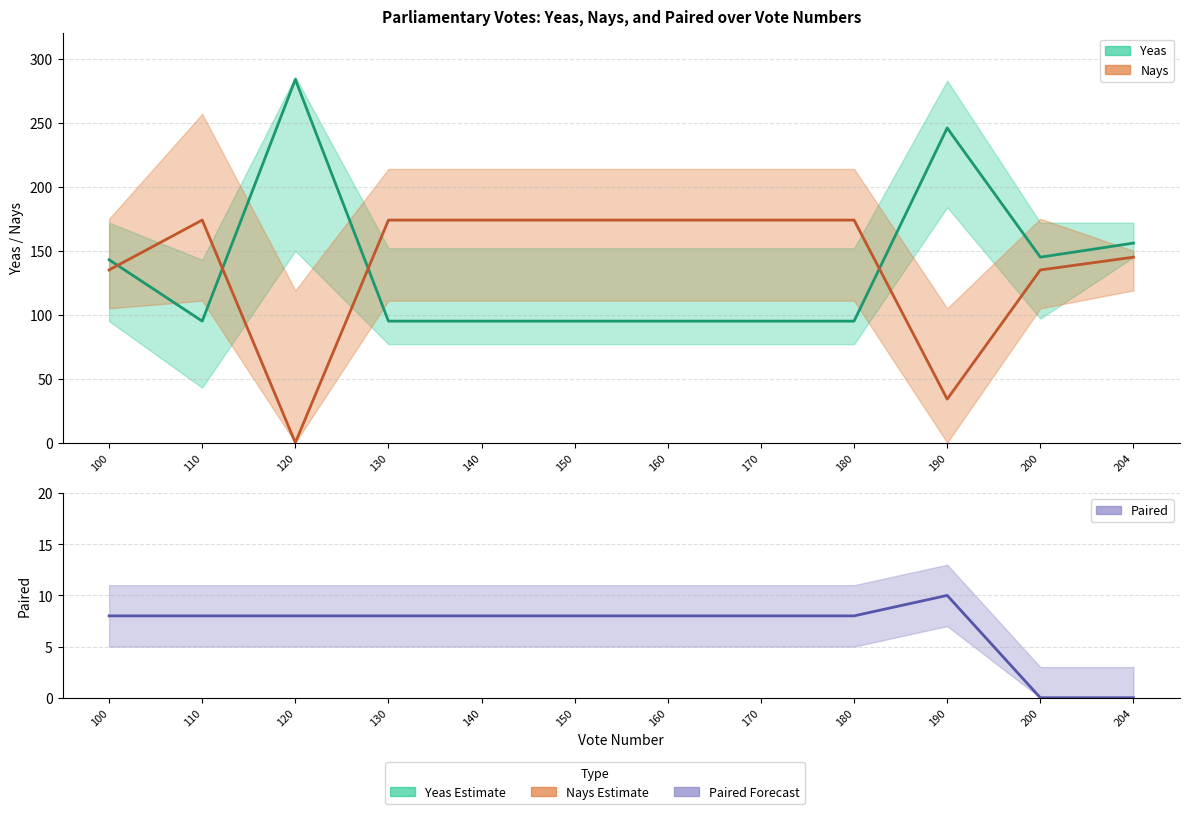

Which series has the largest range (max minus min)?

Yeas